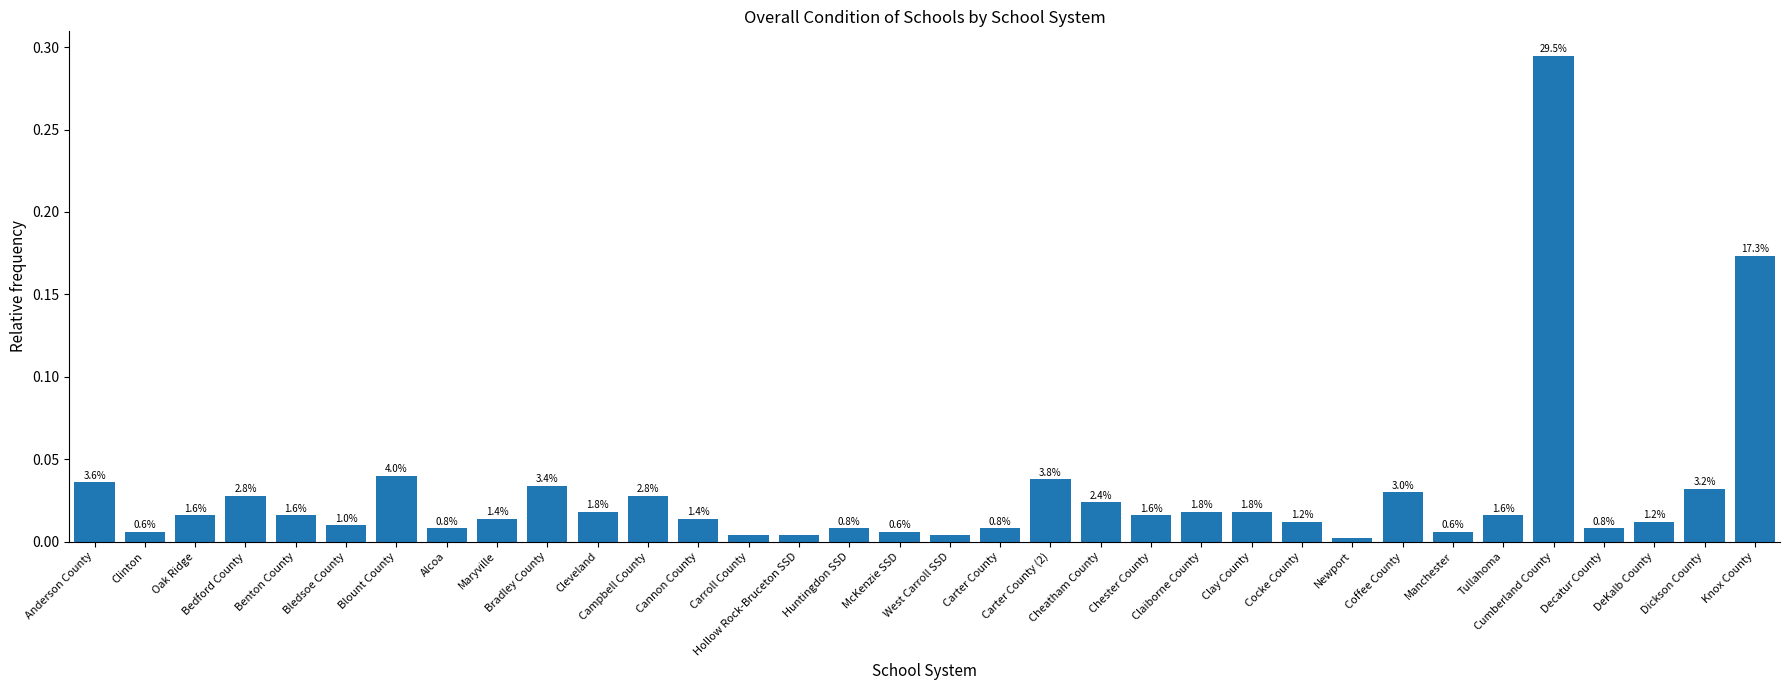

List the labels in order of value, smallest first.

Newport, Carroll County, Hollow Rock-Bruceton SSD, West Carroll SSD, Clinton, McKenzie SSD, Manchester, Alcoa, Huntingdon SSD, Carter County, Decatur County, Bledsoe County, Cocke County, DeKalb County, Maryville, Cannon County, Oak Ridge, Benton County, Chester County, Tullahoma, Cleveland, Claiborne County, Clay County, Cheatham County, Bedford County, Campbell County, Coffee County, Dickson County, Bradley County, Anderson County, Carter County (2), Blount County, Knox County, Cumberland County